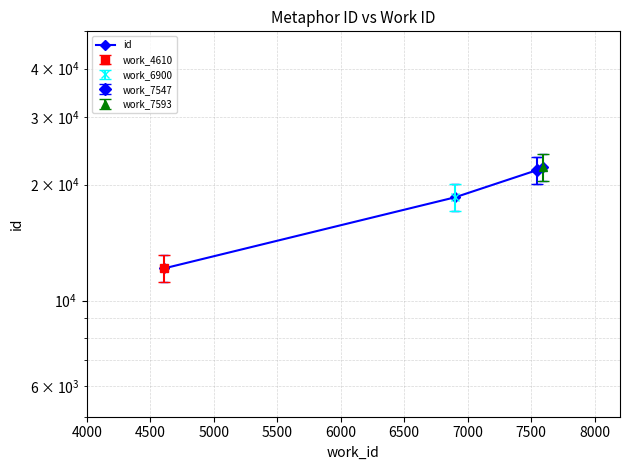

What is the difference between the values at 5500 and 4500?

3687